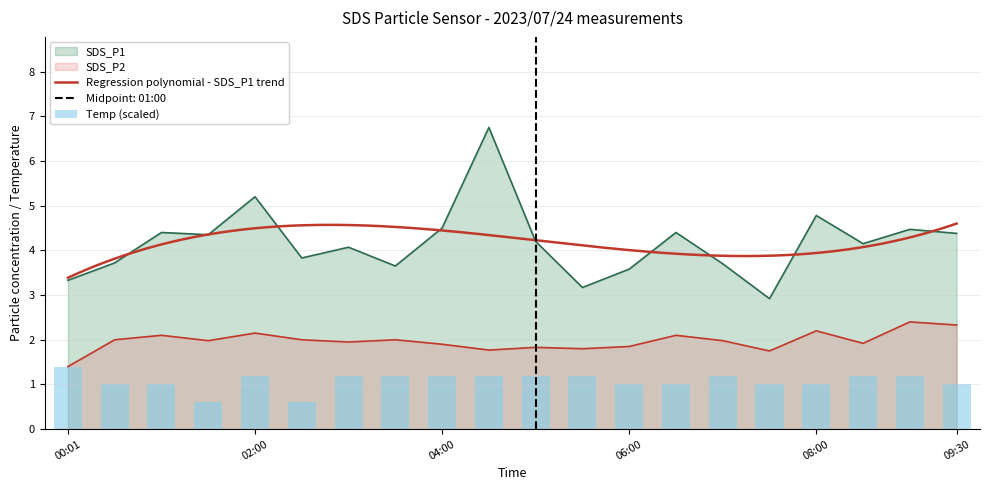

What is the spread (max minus min) of values at 02:00?

4.0